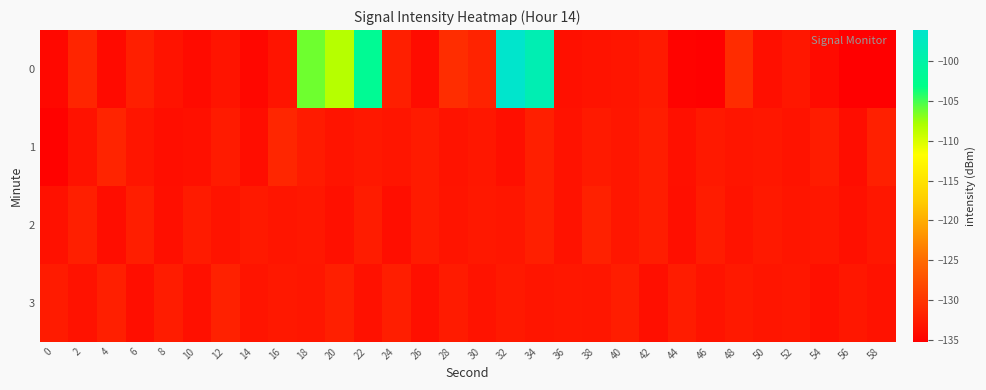

Reading left to right, extract all data points from this chart.

0: 0=-134.4	2=-131.6	4=-134.2	6=-132.2	8=-133.3	10=-134.0	12=-133.2	14=-134.4	16=-133.2	18=-106.3	20=-108.4	22=-101.9	24=-132.1	26=-134.0	28=-130.8	30=-131.8	32=-96.1	34=-98.8	36=-133.6	38=-133.4	40=-133.1	42=-132.6	44=-134.8	46=-135.1	48=-130.9	50=-133.7	52=-133.0	54=-134.0	56=-135.1	58=-135.2
1: 0=-134.9	2=-133.4	4=-131.7	6=-133.1	8=-133.8	10=-133.6	12=-132.5	14=-133.9	16=-131.5	18=-132.6	20=-133.2	22=-132.8	24=-133.1	26=-132.5	28=-133.3	30=-132.9	32=-133.7	34=-132.2	36=-133.4	38=-132.7	40=-133.1	42=-132.3	44=-133.6	46=-132.8	48=-133.2	50=-132.9	52=-133.2	54=-132.4	56=-133.8	58=-132.1
2: 0=-133.5	2=-132.1	4=-133.9	6=-132.3	8=-133.7	10=-132.5	12=-133.3	14=-132.7	16=-133.1	18=-132.9	20=-133.6	22=-132.4	24=-133.8	26=-132.6	28=-133.2	30=-132.8	32=-133.0	34=-132.2	36=-133.4	38=-132.0	40=-133.1	42=-132.3	44=-133.7	46=-132.4	48=-133.2	50=-132.8	52=-133.2	54=-132.9	56=-133.6	58=-132.8
3: 0=-132.6	2=-133.4	4=-132.2	6=-133.8	8=-132.4	10=-133.6	12=-132.0	14=-133.2	16=-132.8	18=-133.0	20=-132.1	22=-133.5	24=-132.3	26=-133.7	28=-132.5	30=-133.3	32=-132.7	34=-133.1	36=-132.9	38=-133.1	40=-132.3	42=-133.7	44=-132.4	46=-133.2	48=-132.8	50=-133.2	52=-132.9	54=-133.6	56=-132.8	58=-133.4